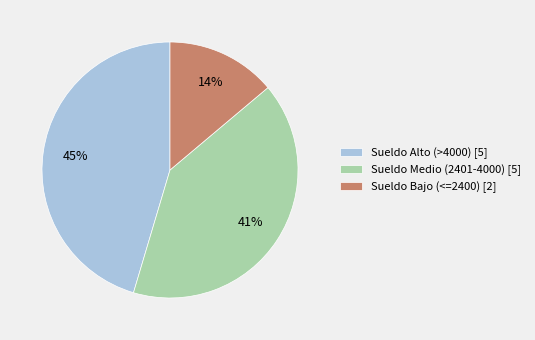

Rank the categories by value from lowest to highest.

Sueldo Bajo (<=2400) [2], Sueldo Medio (2401-4000) [5], Sueldo Alto (>4000) [5]